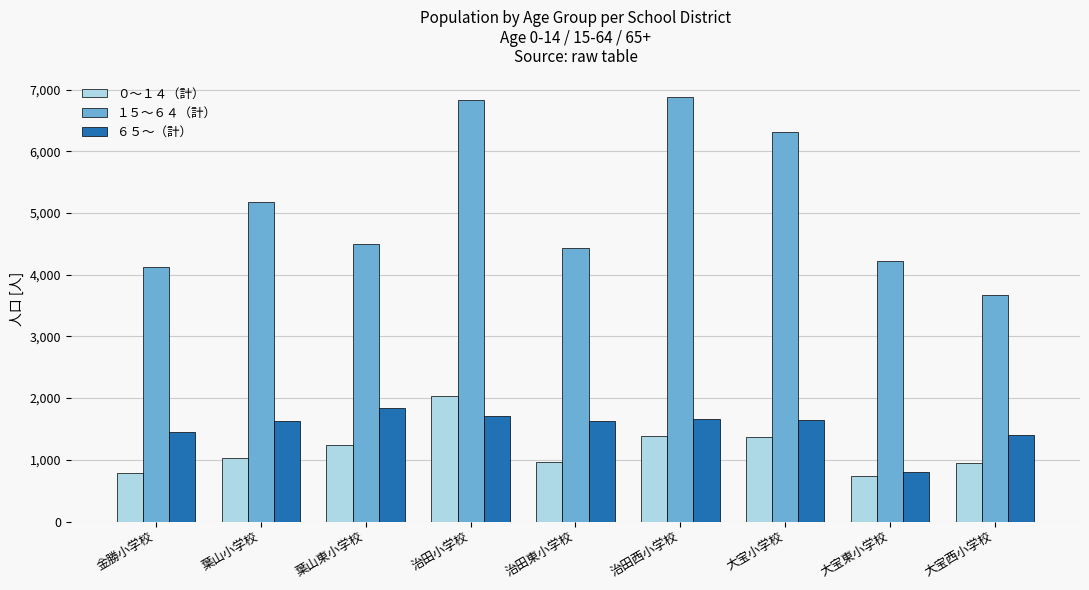

What is the label of the 3rd bar from the right?

大宝小学校